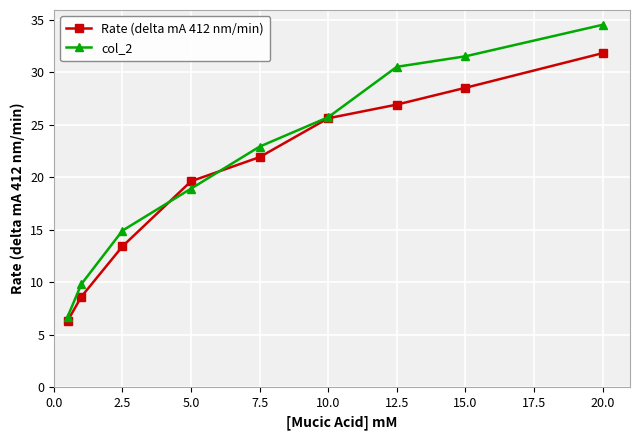

List the series in order of their peak value, lowest first.

Rate (delta mA 412 nm/min), col_2